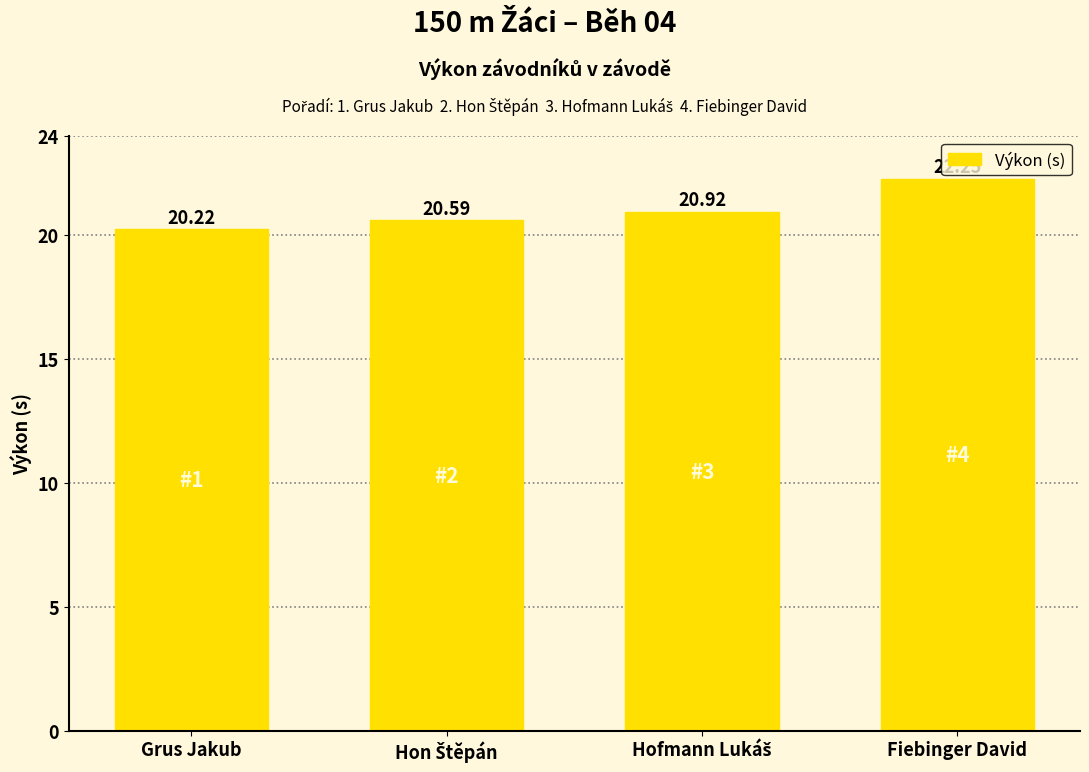

What is the difference between the maximum and minimum values?

2.0